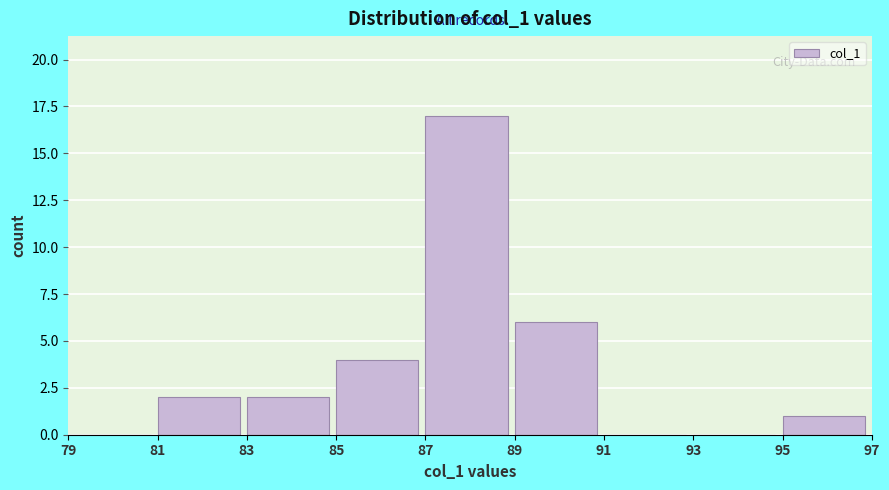

Reading left to right, transcribe this chart: for each bar, give the range it covers on the x-axis and its height. The values are not printed on the chart, so give them approximately, as read against the axis.

79 to 81: 0
81 to 83: 2
83 to 85: 2
85 to 87: 4
87 to 89: 17
89 to 91: 6
91 to 93: 0
93 to 95: 0
95 to 97: 1